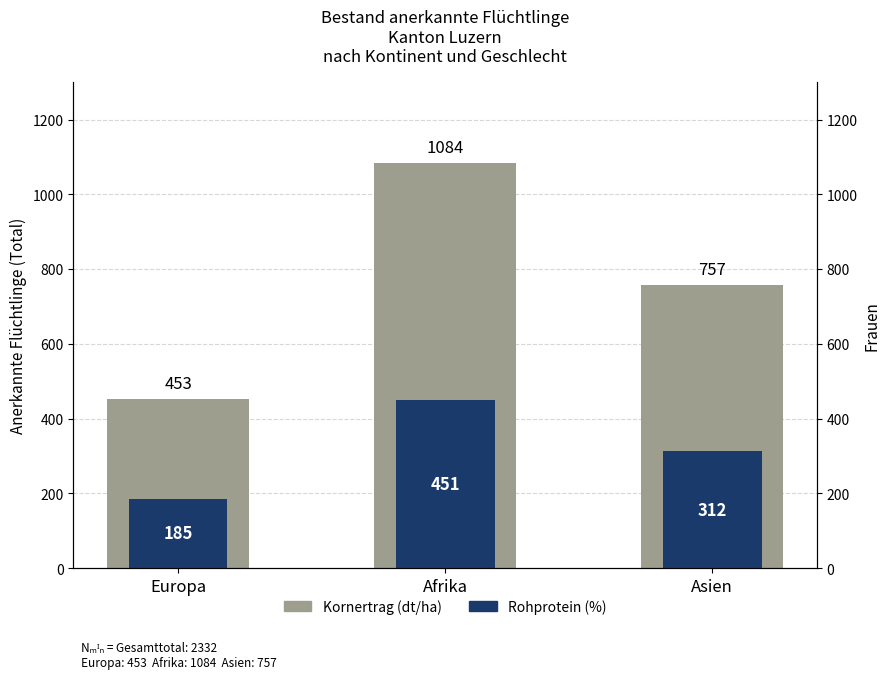

What is the highest value of the Kornertrag (dt/ha) series?

1084